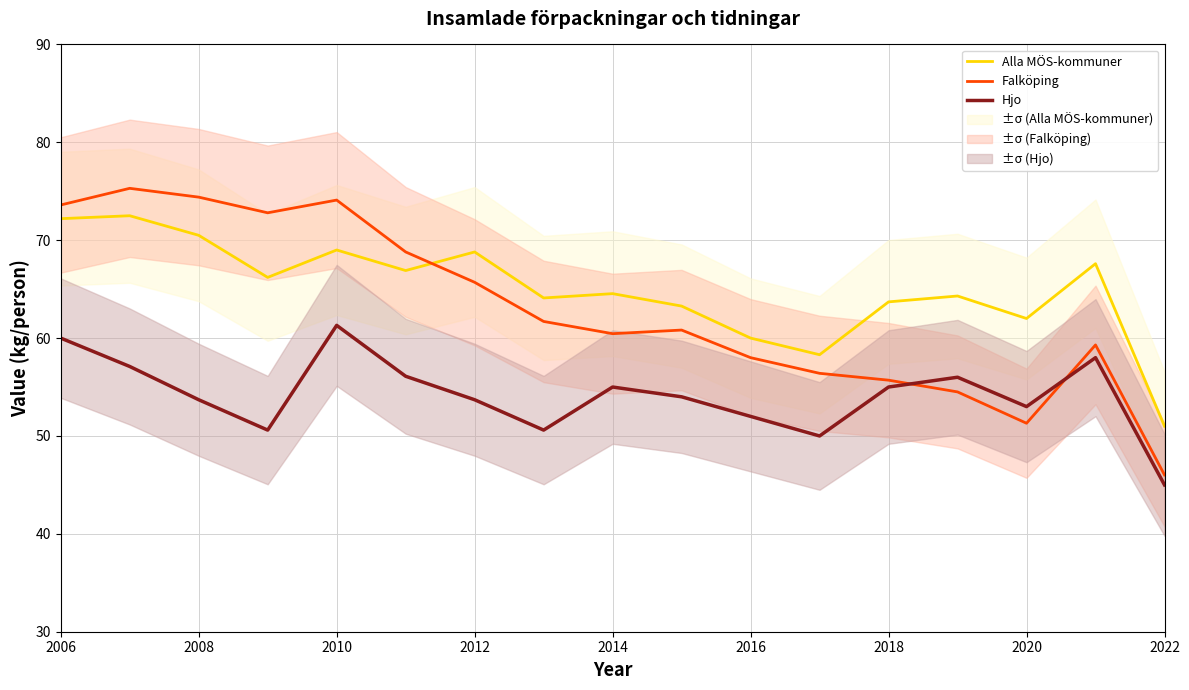

The Falköping series shows 55.7 at 2018. True or false?

True